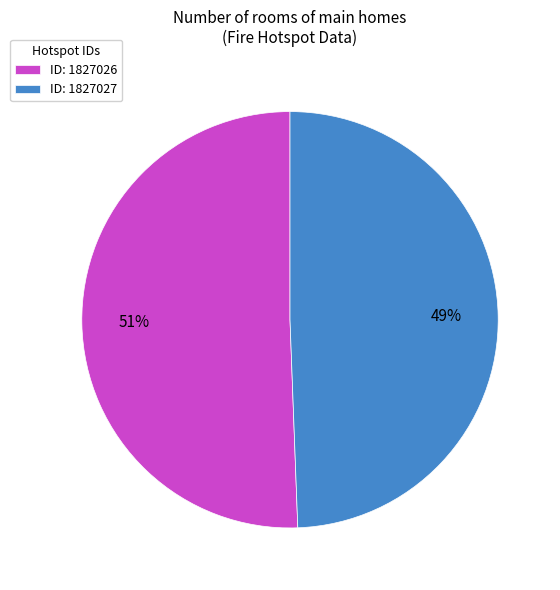

Which category accounts for the majority?

ID: 1827026